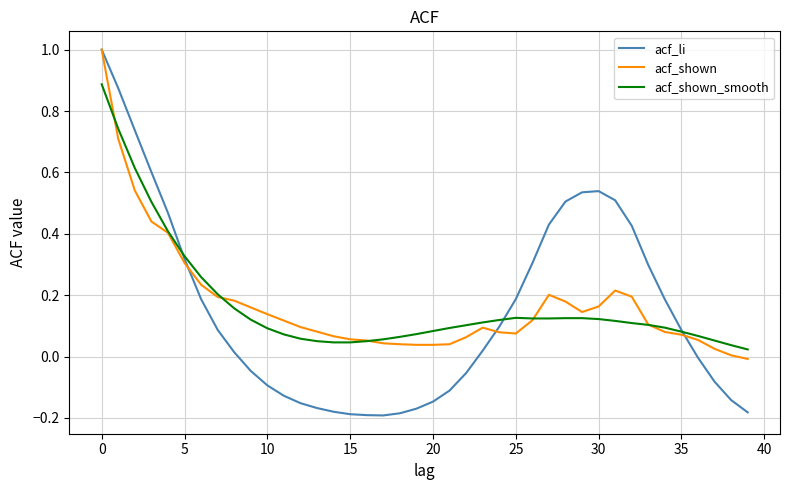

Which series has the widest spread of values?

acf_li